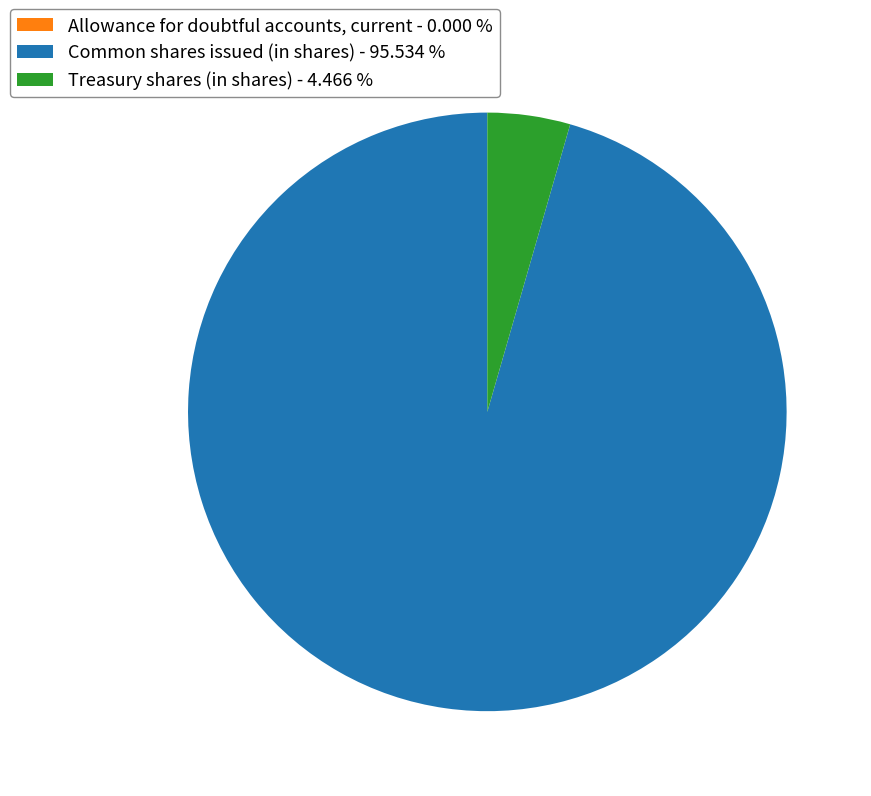

Is the sum of Treasury shares (in shares) - 4.466 % and Common shares issued (in shares) - 95.534 % greater than half?

Yes